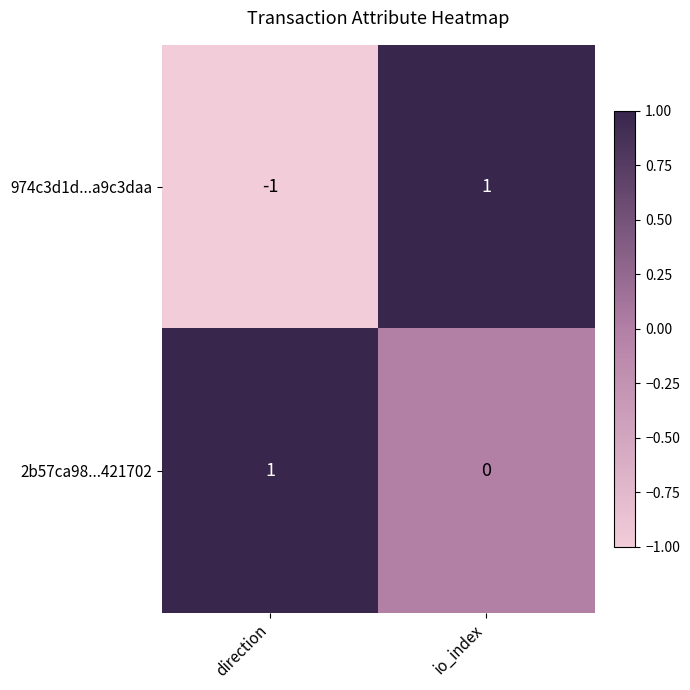

How many positive values does the 974c3d1d...a9c3daa series have?

1